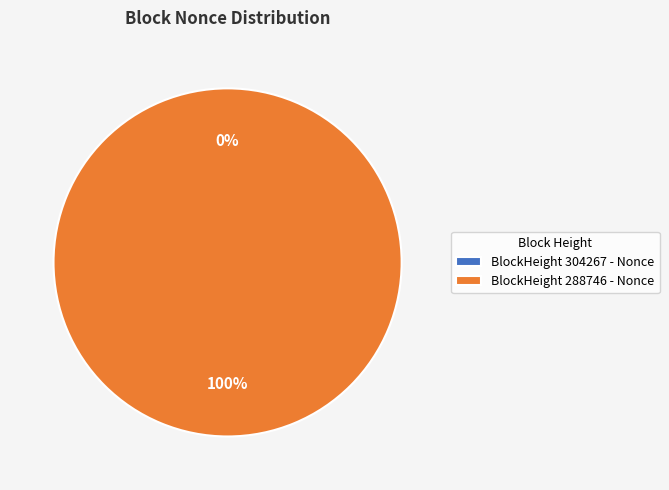

Is it true that 288746 is 100% of the pie?

True